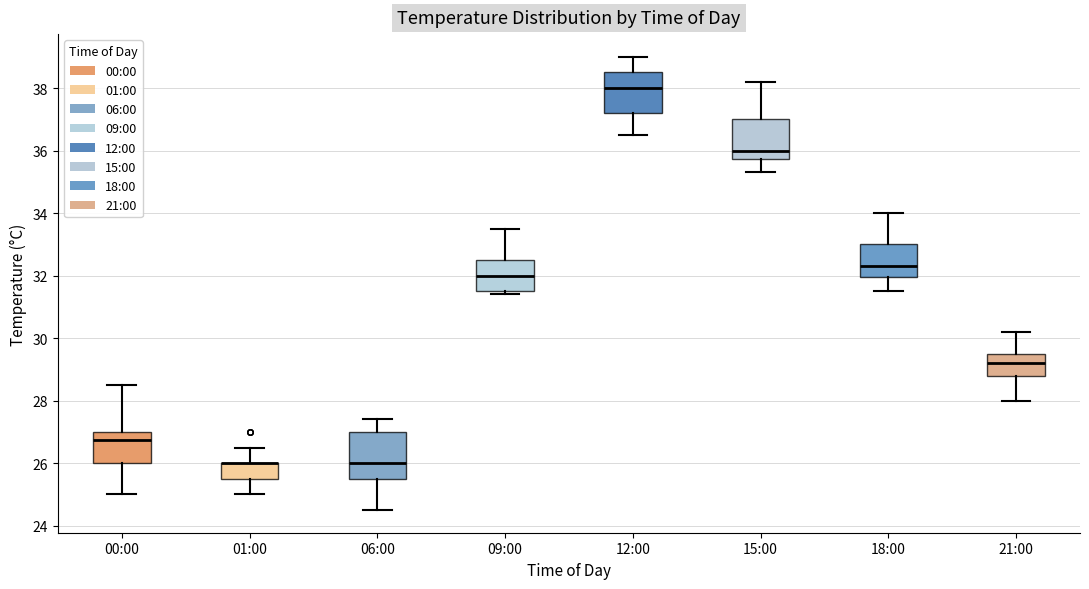

Reading left to right, transcribe this box plot: for each box, give where its median line is, the range the box spans, and where its two whiskers end, as read against the y-axis. The values are not printed on the chart, so give them approximately, as read against the axis.

00:00: median 26.8, box 26.0 to 27.0, whiskers 25.0 to 28.6
01:00: median 26.0 (drawn on the box's upper edge), box 25.6 to 26.0, whiskers 25.0 to 26.6
06:00: median 26.0, box 25.6 to 27.0, whiskers 24.6 to 27.4
09:00: median 32.0, box 31.6 to 32.6, whiskers 31.4 to 33.6
12:00: median 38.0, box 37.2 to 38.6, whiskers 36.6 to 39.0
15:00: median 36.0, box 35.8 to 37.0, whiskers 35.4 to 38.2
18:00: median 32.4, box 32.0 to 33.0, whiskers 31.6 to 34.0
21:00: median 29.2, box 28.8 to 29.6, whiskers 28.0 to 30.2